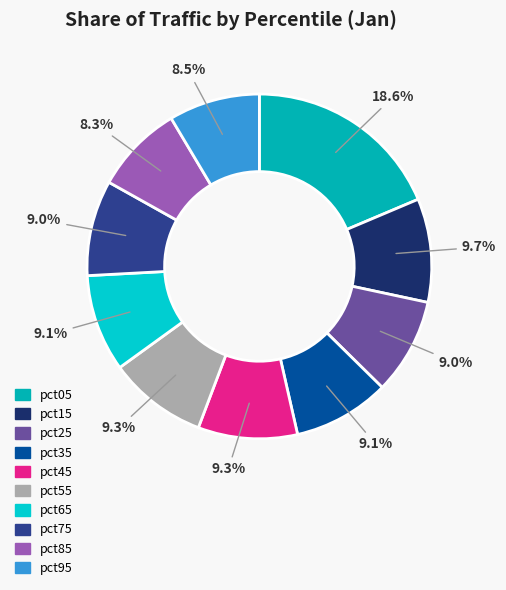

The pct95 slice represents 16% of the pie. True or false?

False